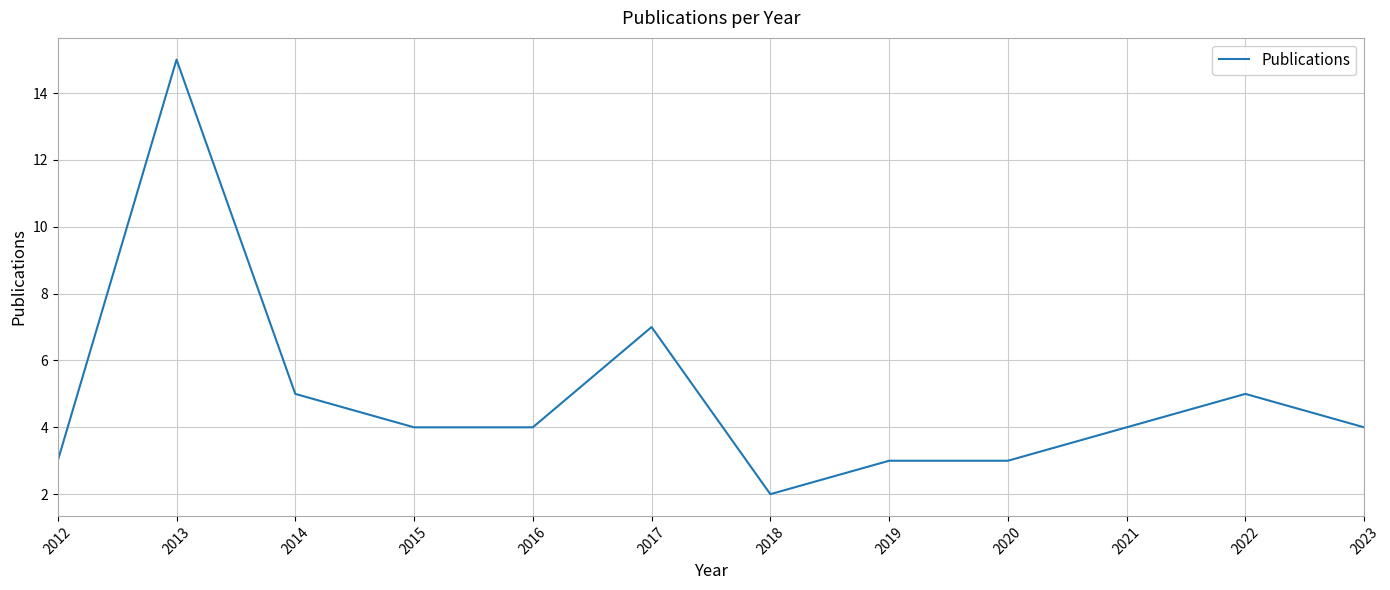

What is the maximum value shown in the chart?

15